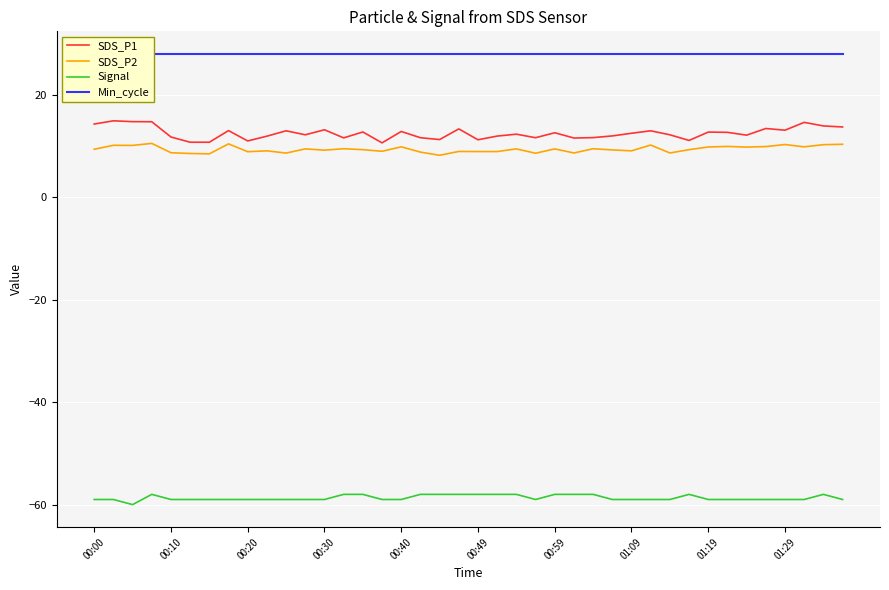

How many Signal values are between -59 and -58?

39